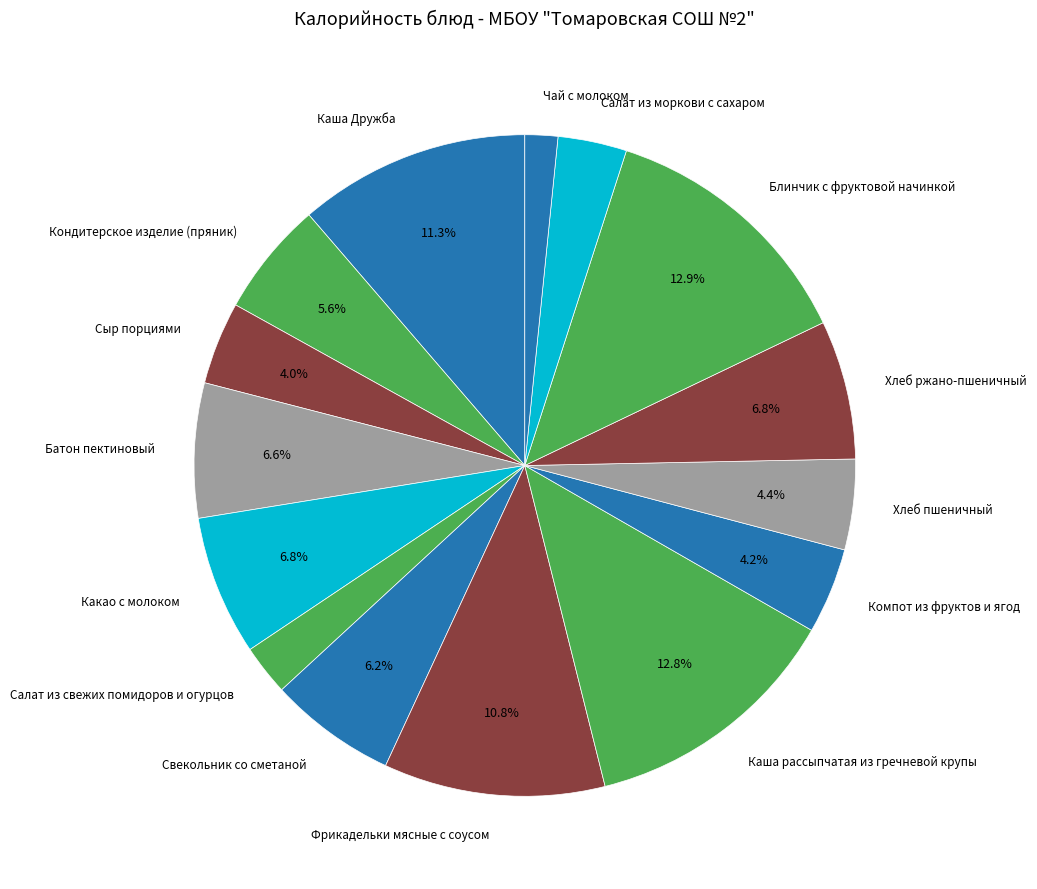

The Компот из фруктов и ягод slice represents 14% of the pie. True or false?

False